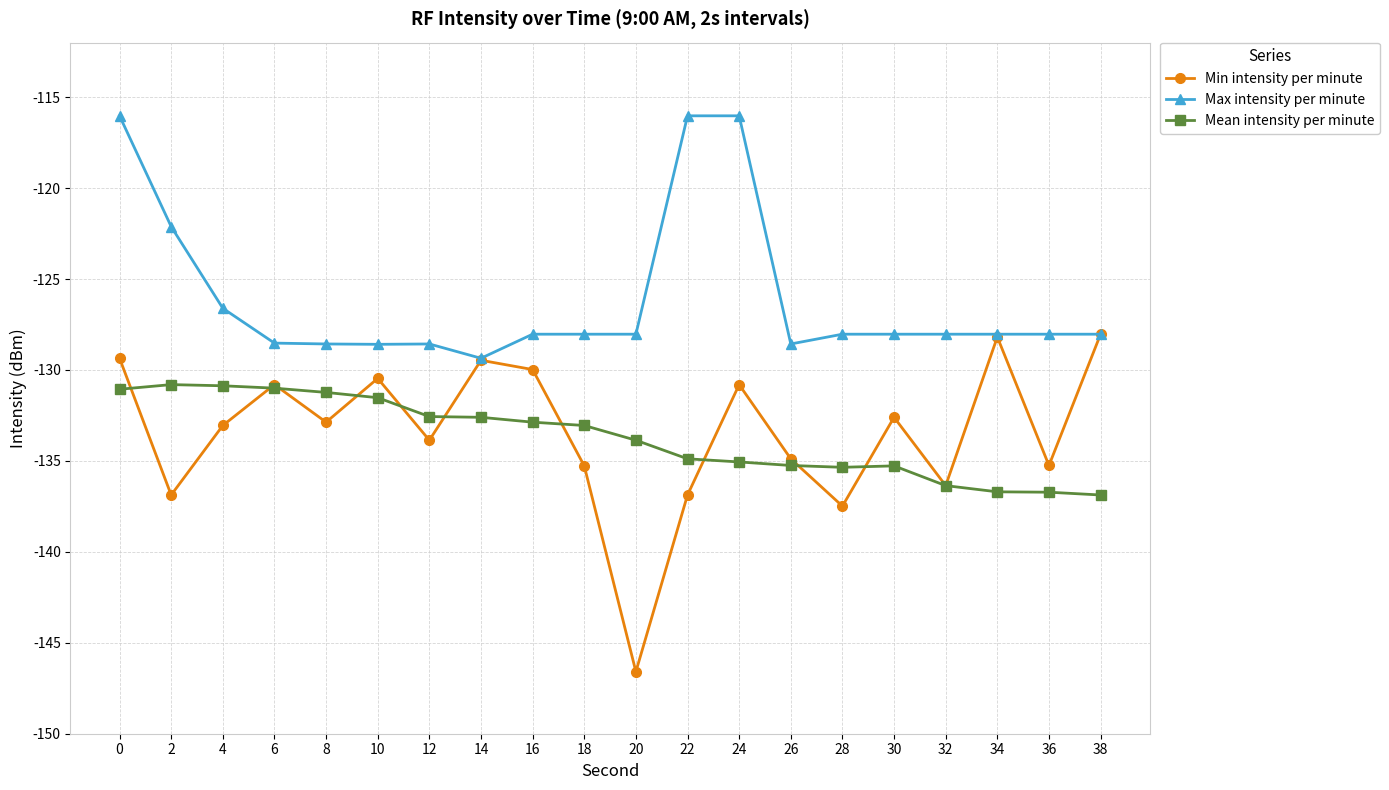

What is the total value across all series at 8?

-392.7